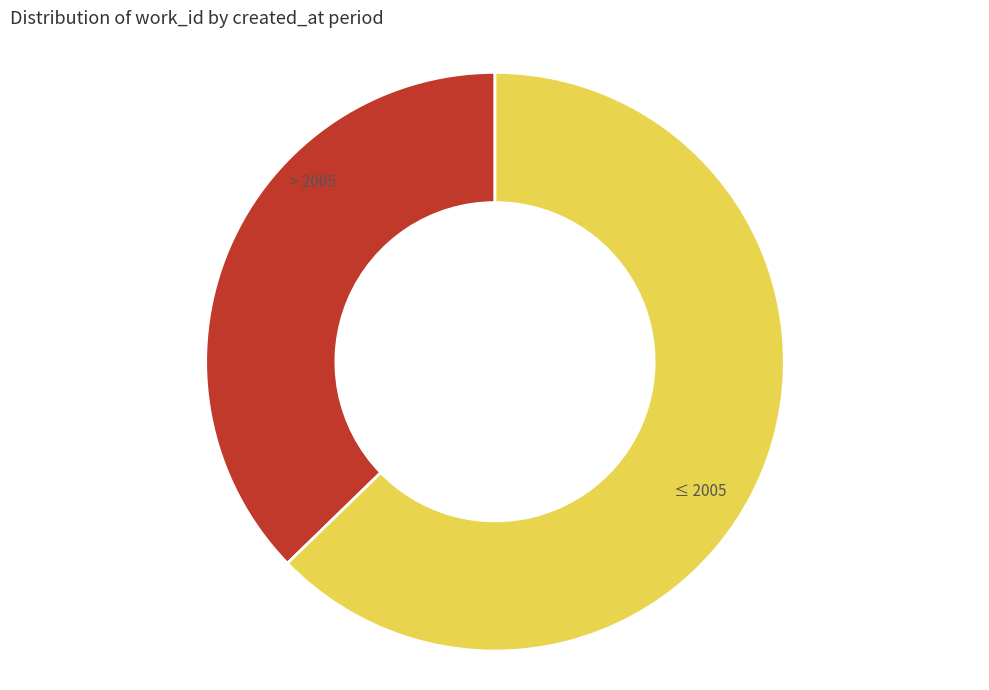

The > 2005 slice represents 37% of the pie. True or false?

True